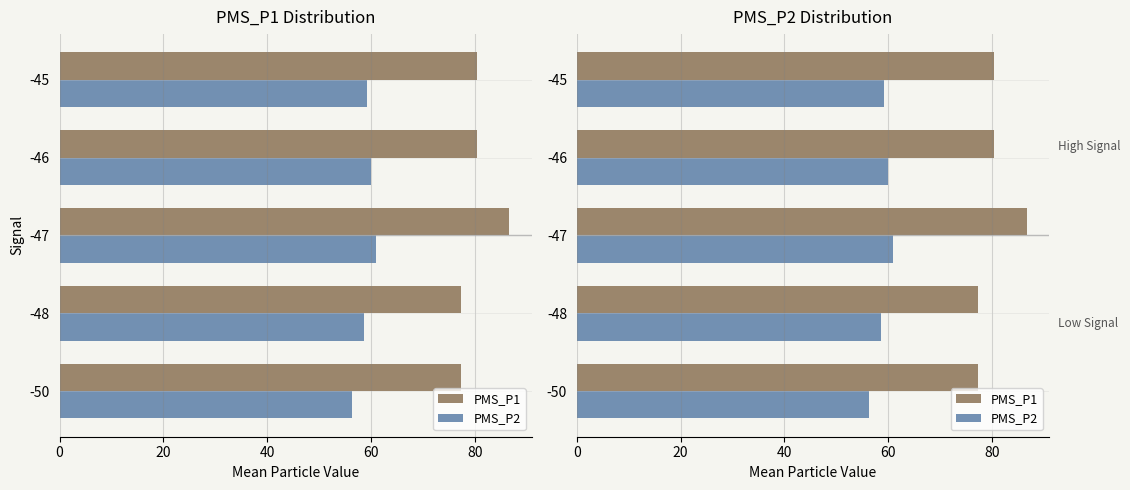

How many values in the PMS_P1 series are below 80?

2